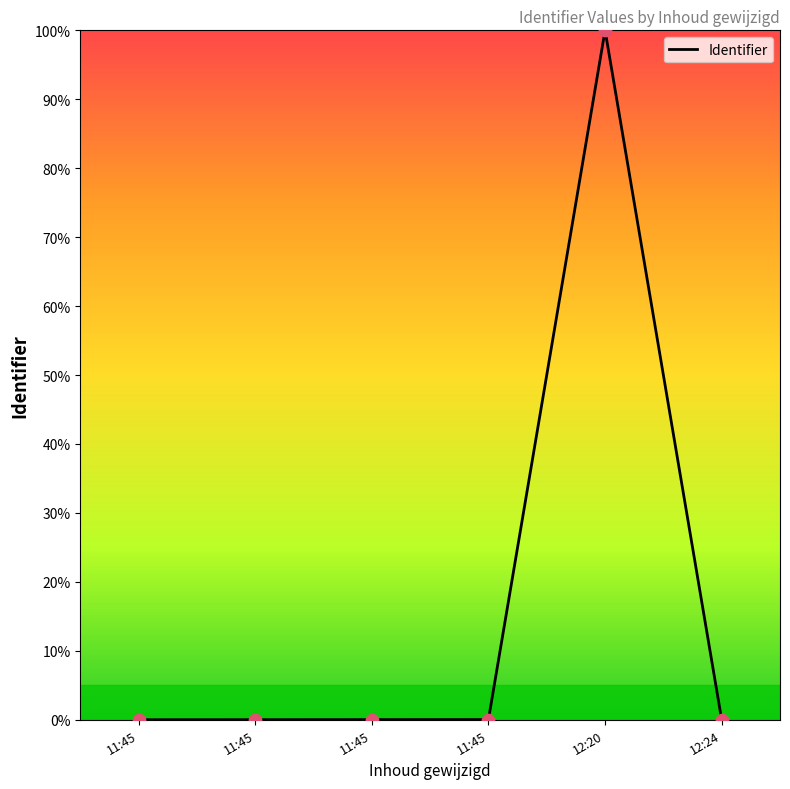

How many lines are shown in the chart?

1